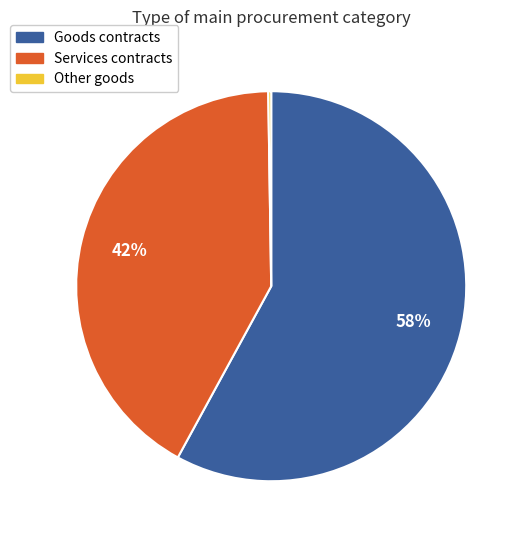

Which slice is the largest?

Goods contracts